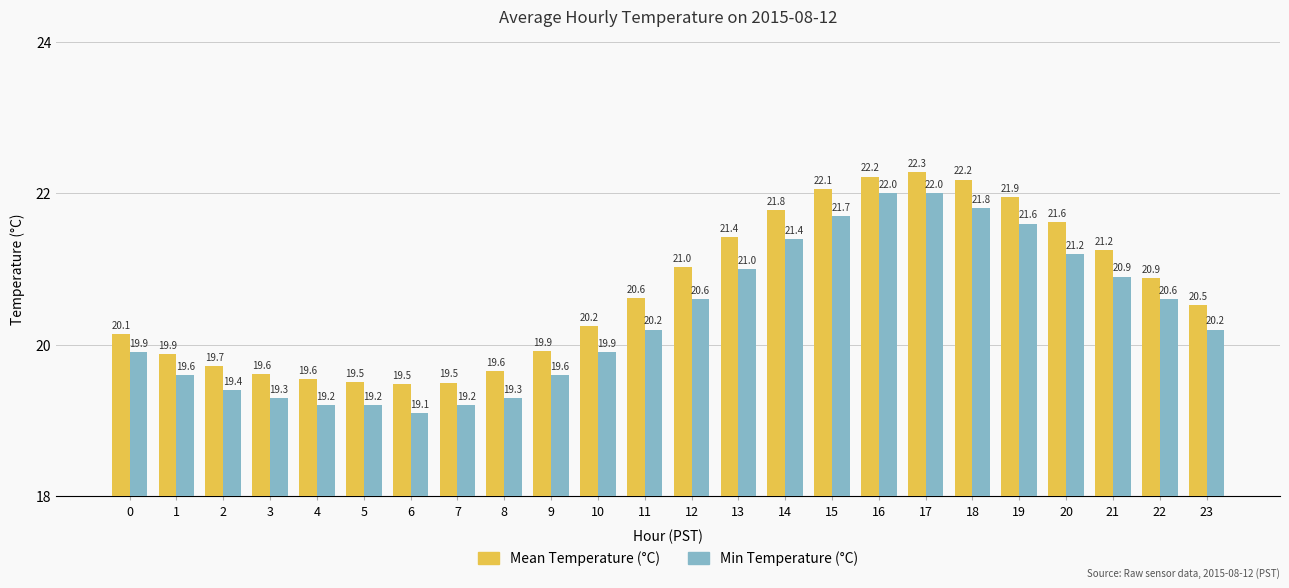

At which category is the sum across all series the highest?

17